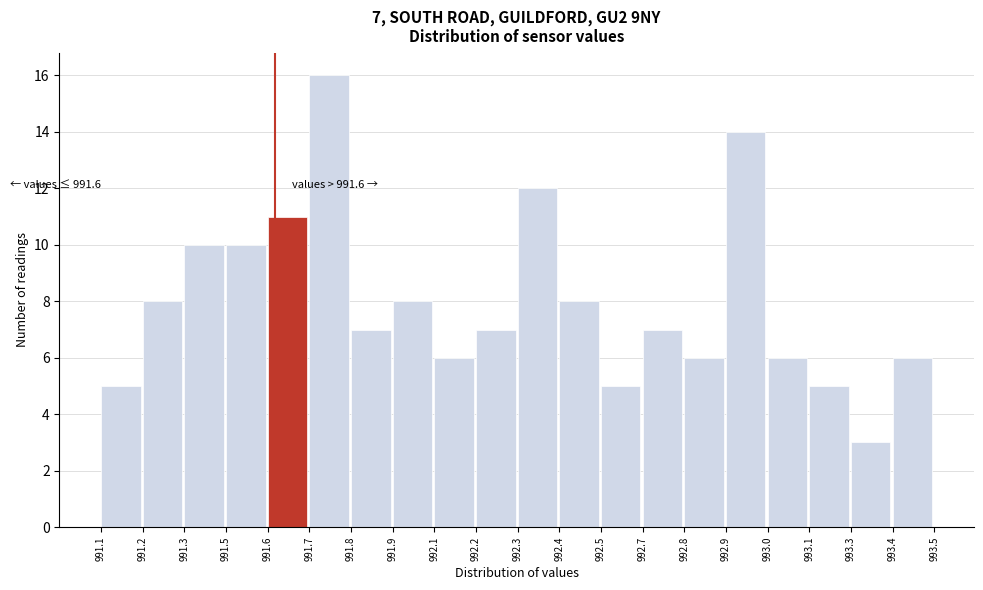

Reading right to left, transcribe all the data shown in this chart.

6	3	5	6	14	6	7	5	8	12	7	6	8	7	16	11	10	10	8	5